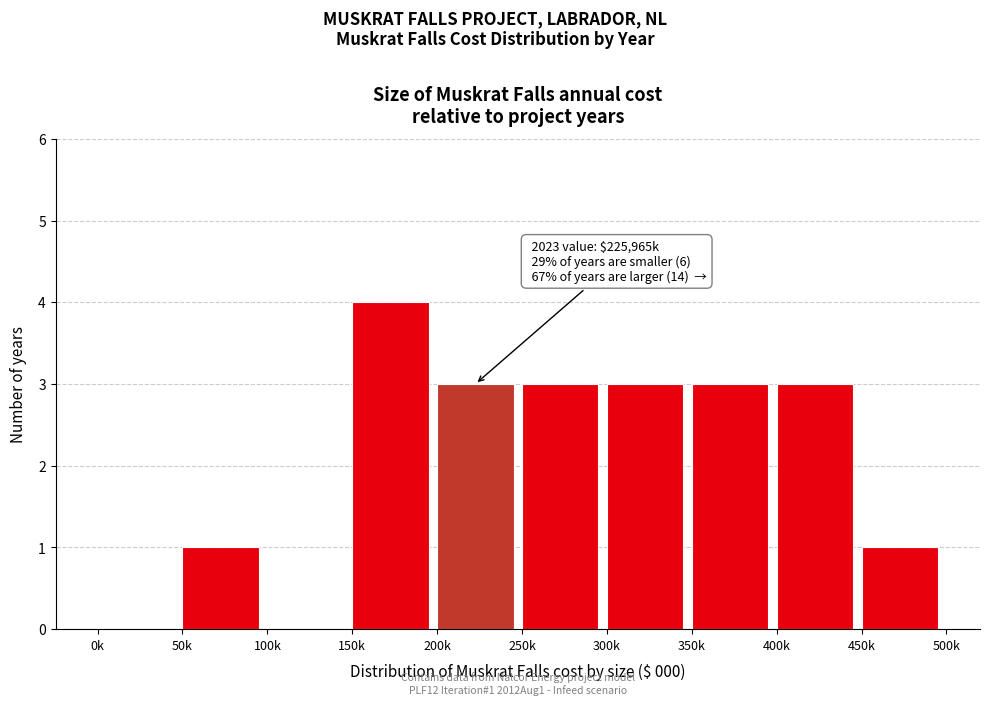

Reading left to right, what are all the values shown in this chart?

0k=0	50k=1	100k=0	150k=4	200k=3	250k=3	300k=3	350k=3	400k=3	450k=1